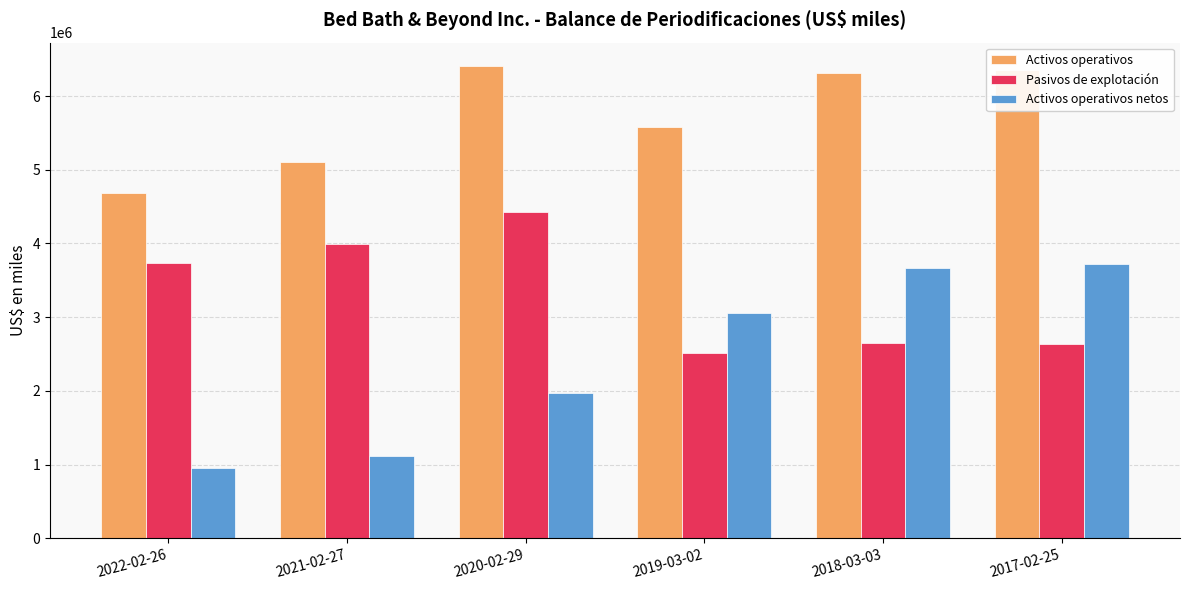

What is the label of the 5th bar from the left?

2018-03-03